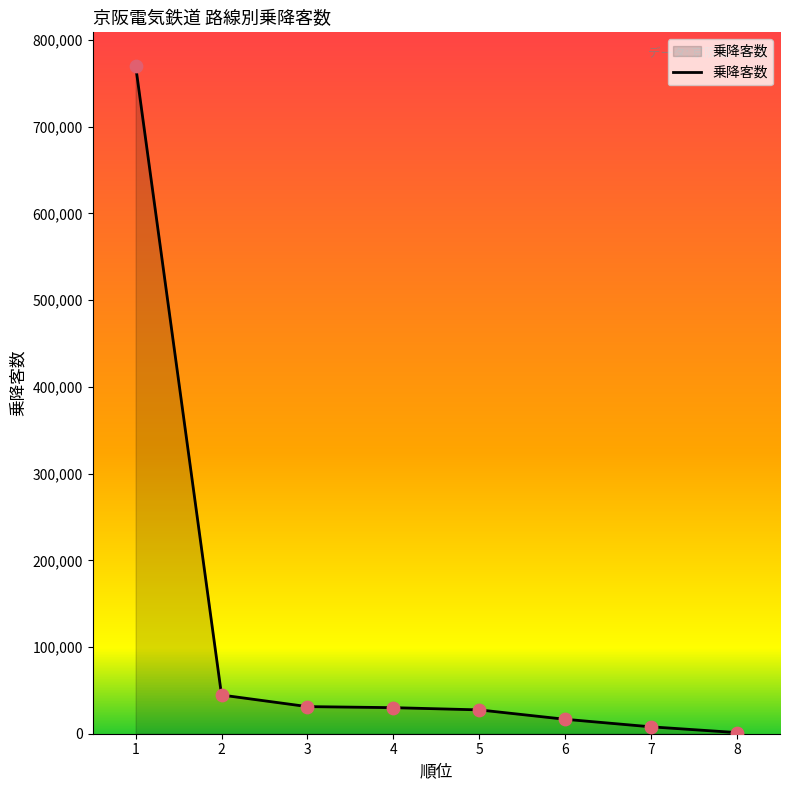

Approximately how many times larger is the value at 3 compared to 8?

23.9